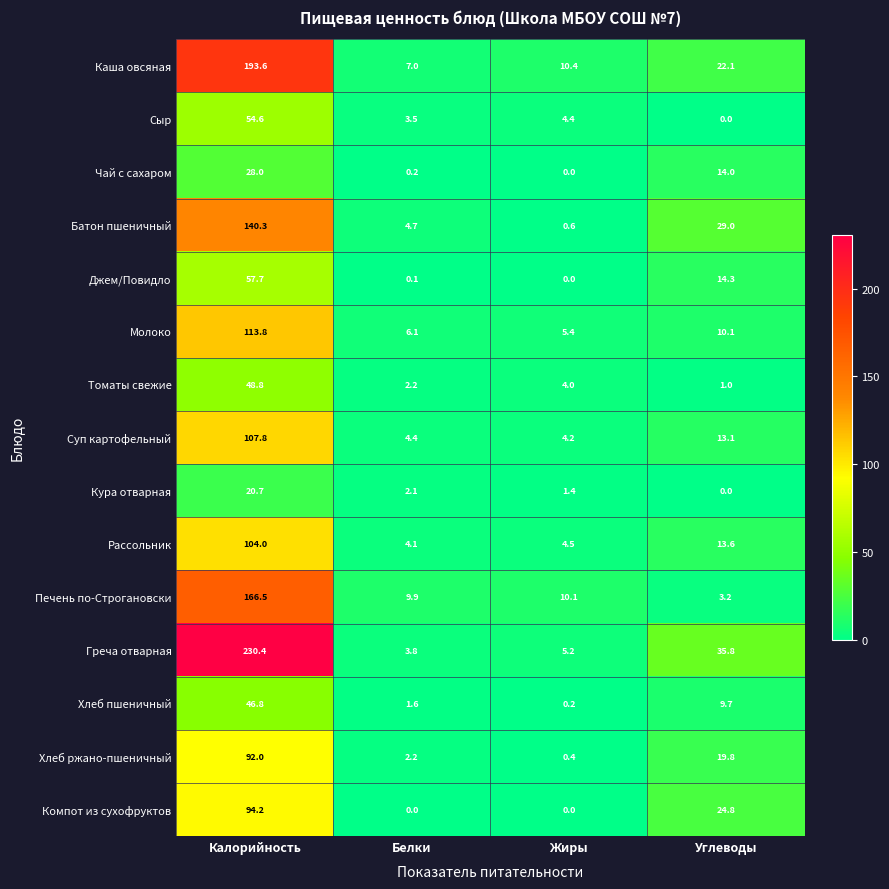

What is the greatest value displayed?

230.4